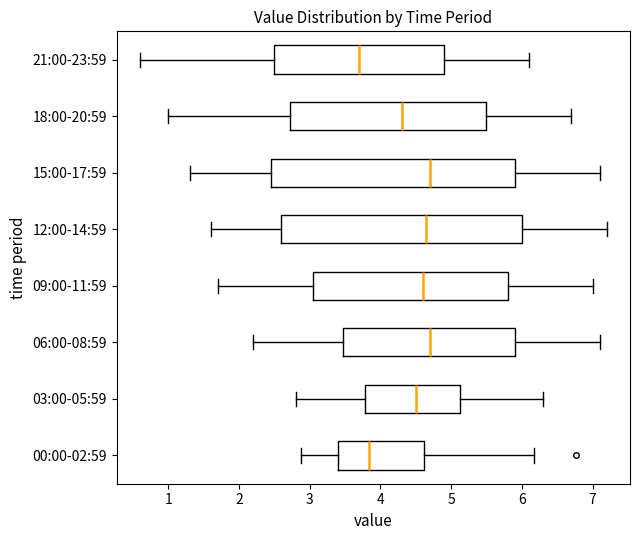

Which box's median line is the furthest to the left?

21:00-23:59